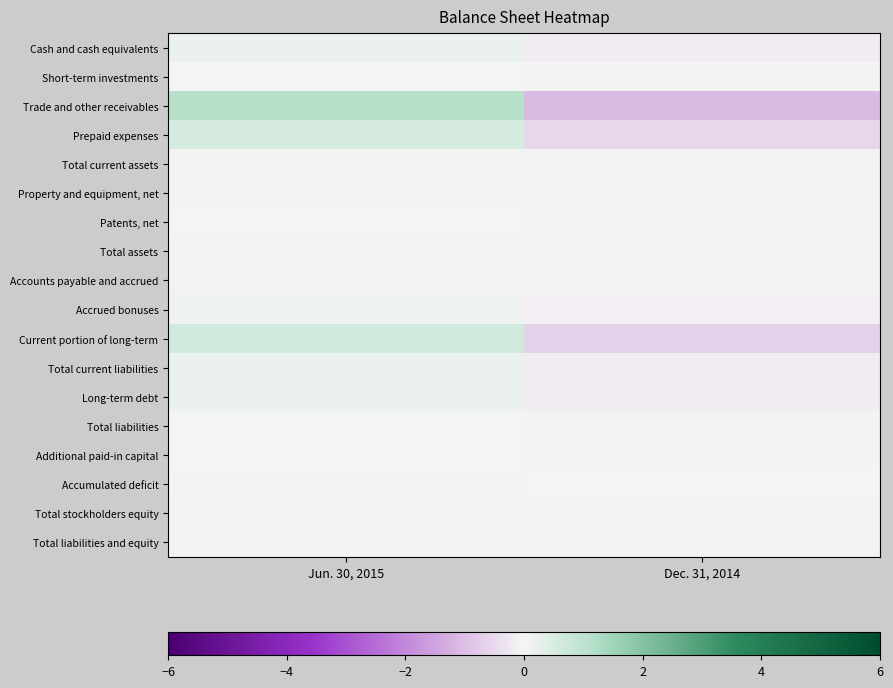

Which series has the widest spread of values?

Trade and other receivables